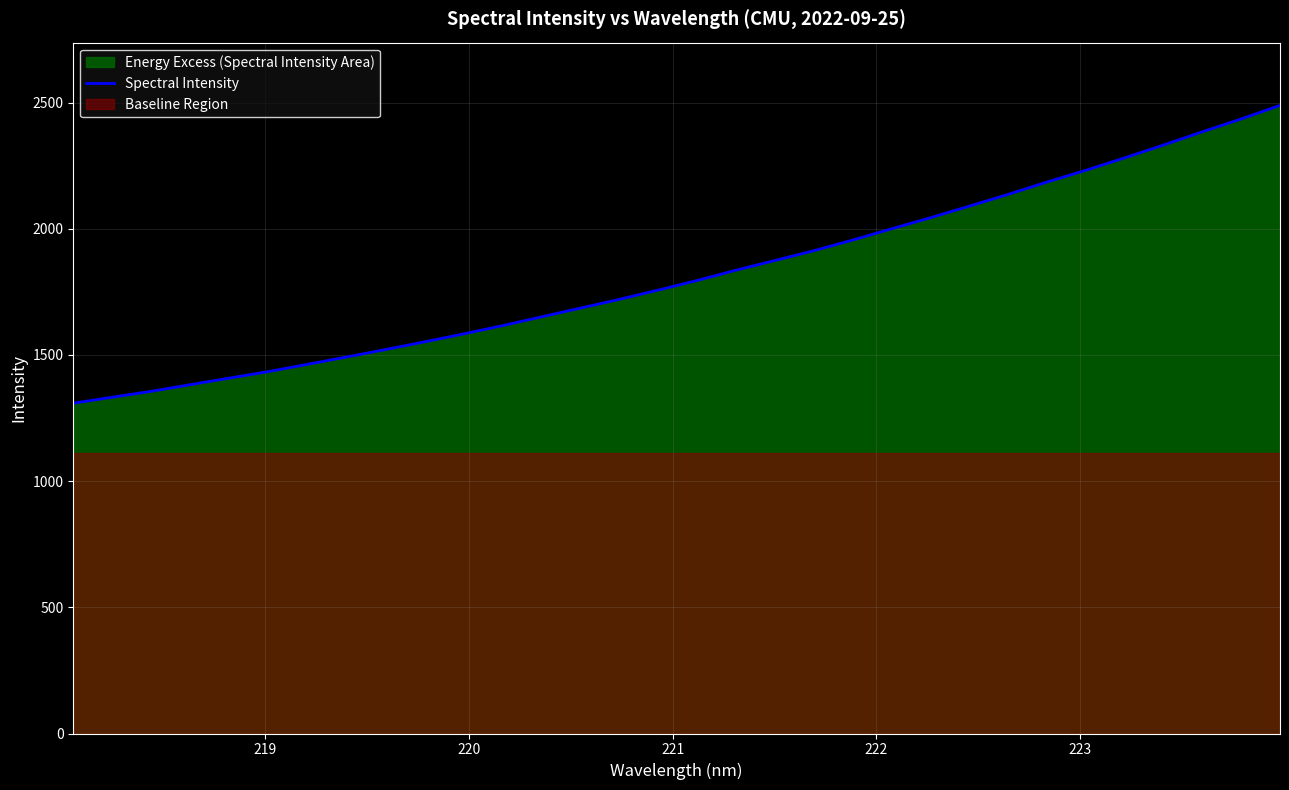

What is the highest value of the Spectral Intensity series?

2488.6